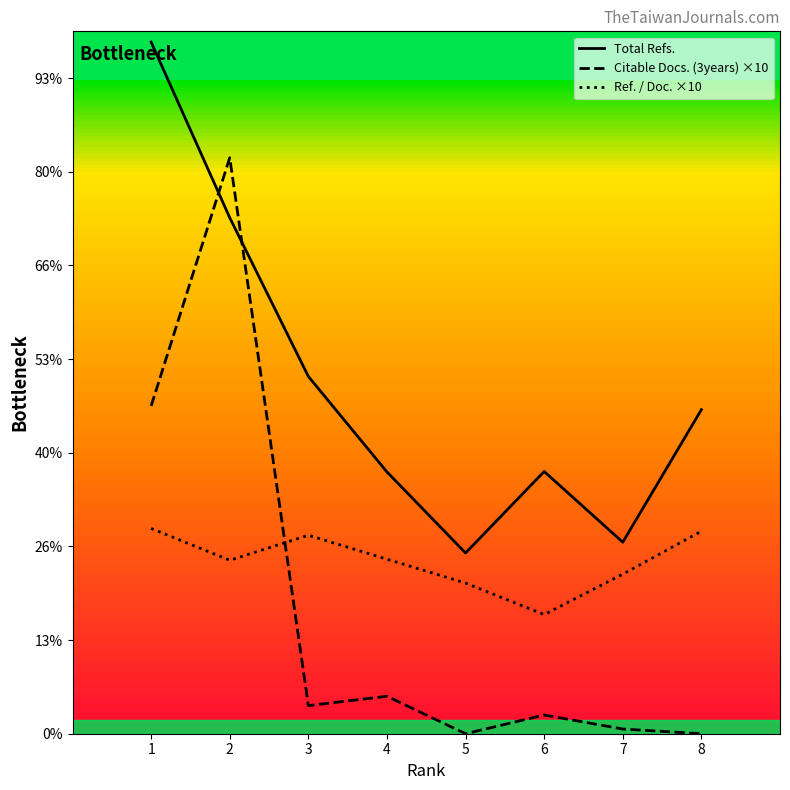

What are all the series names shown in the legend?

Total Refs., Citable Docs. (3years) ×10, Ref. / Doc. ×10